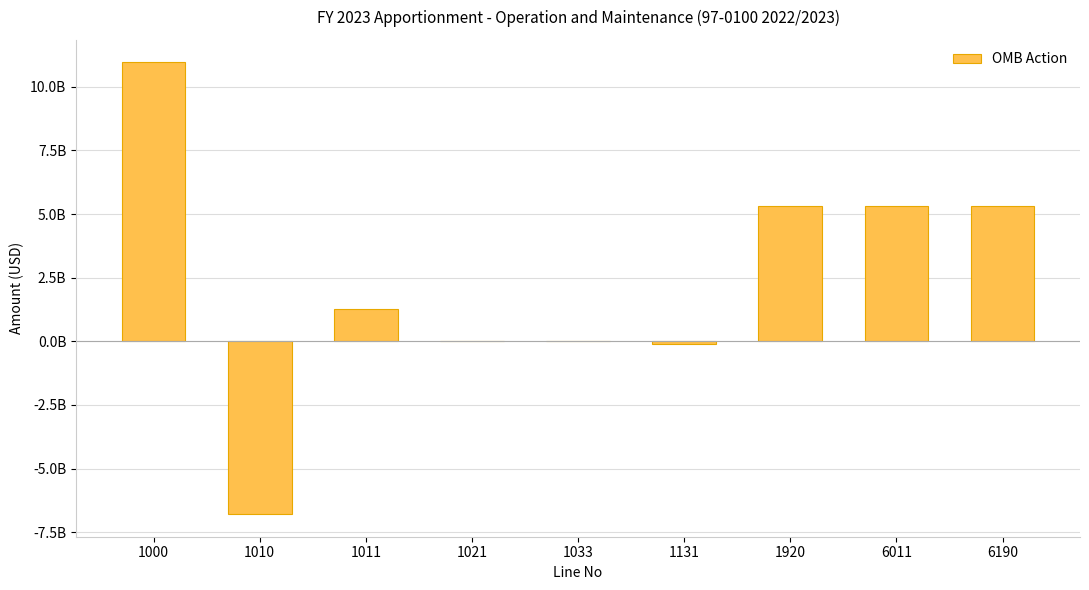

True or false: the data shows 5316416296 at 1920.

True